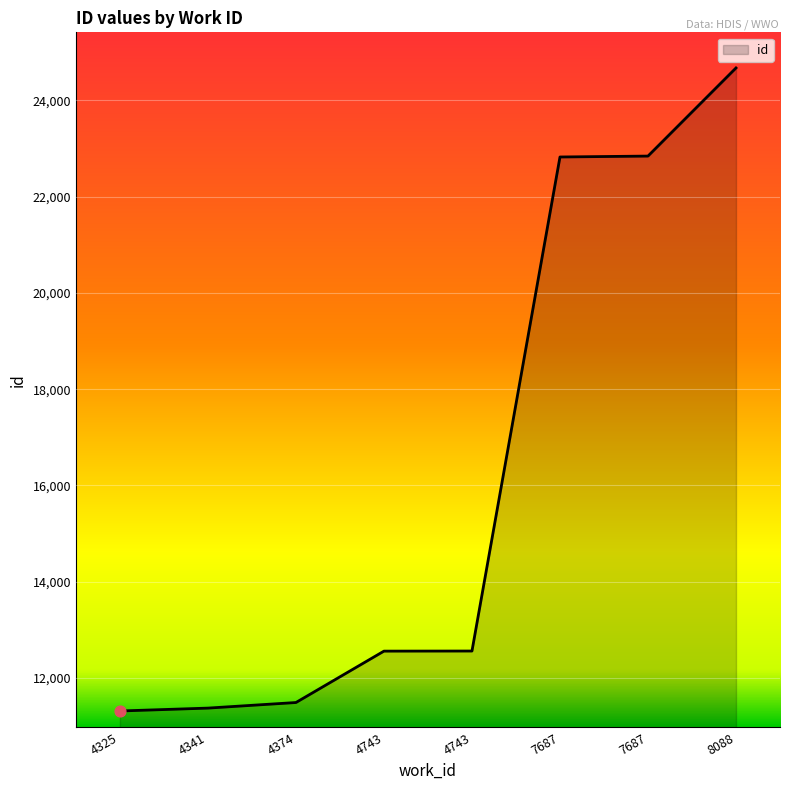

Between 4374 and 8088, which is larger?

8088